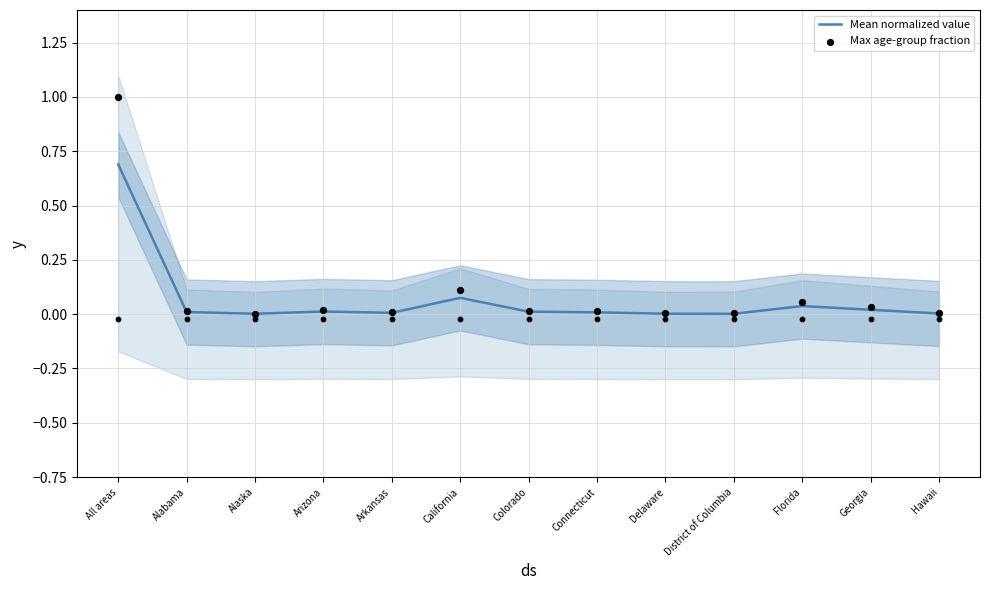

At which category is the sum across all series the highest?

All areas